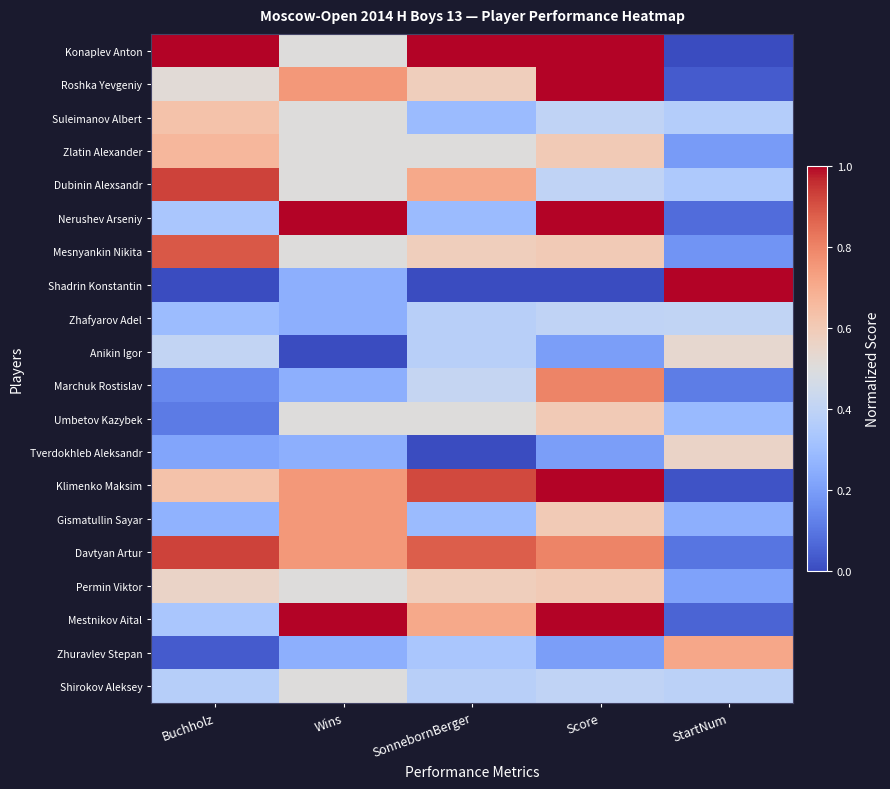

Reading left to right, extract all data points from this chart.

Konaplev Anton: Buchholz=1.0	Wins=0.5	SonnebornBerger=1.0	Score=1.0	StartNum=0.0
Roshka Yevgeniy: Buchholz=0.5	Wins=0.8	SonnebornBerger=0.6	Score=1.0	StartNum=0.0
Suleimanov Albert: Buchholz=0.6	Wins=0.5	SonnebornBerger=0.3	Score=0.4	StartNum=0.4
Zlatin Alexander: Buchholz=0.7	Wins=0.5	SonnebornBerger=0.5	Score=0.6	StartNum=0.2
Dubinin Alexsandr: Buchholz=0.9	Wins=0.5	SonnebornBerger=0.7	Score=0.4	StartNum=0.3
Nerushev Arseniy: Buchholz=0.3	Wins=1.0	SonnebornBerger=0.3	Score=1.0	StartNum=0.1
Mesnyankin Nikita: Buchholz=0.9	Wins=0.5	SonnebornBerger=0.6	Score=0.6	StartNum=0.2
Shadrin Konstantin: Buchholz=0.0	Wins=0.2	SonnebornBerger=0.0	Score=0.0	StartNum=1.0
Zhafyarov Adel: Buchholz=0.3	Wins=0.2	SonnebornBerger=0.4	Score=0.4	StartNum=0.4
Anikin Igor: Buchholz=0.4	Wins=0.0	SonnebornBerger=0.4	Score=0.2	StartNum=0.5
Marchuk Rostislav: Buchholz=0.1	Wins=0.2	SonnebornBerger=0.4	Score=0.8	StartNum=0.1
Umbetov Kazybek: Buchholz=0.1	Wins=0.5	SonnebornBerger=0.5	Score=0.6	StartNum=0.3
Tverdokhleb Aleksandr: Buchholz=0.2	Wins=0.2	SonnebornBerger=0.0	Score=0.2	StartNum=0.6
Klimenko Maksim: Buchholz=0.6	Wins=0.8	SonnebornBerger=0.9	Score=1.0	StartNum=0.0
Gismatullin Sayar: Buchholz=0.3	Wins=0.8	SonnebornBerger=0.3	Score=0.6	StartNum=0.2
Davtyan Artur: Buchholz=0.9	Wins=0.8	SonnebornBerger=0.9	Score=0.8	StartNum=0.1
Permin Viktor: Buchholz=0.6	Wins=0.5	SonnebornBerger=0.6	Score=0.6	StartNum=0.2
Mestnikov Aital: Buchholz=0.3	Wins=1.0	SonnebornBerger=0.7	Score=1.0	StartNum=0.1
Zhuravlev Stepan: Buchholz=0.0	Wins=0.2	SonnebornBerger=0.3	Score=0.2	StartNum=0.7
Shirokov Aleksey: Buchholz=0.4	Wins=0.5	SonnebornBerger=0.4	Score=0.4	StartNum=0.4